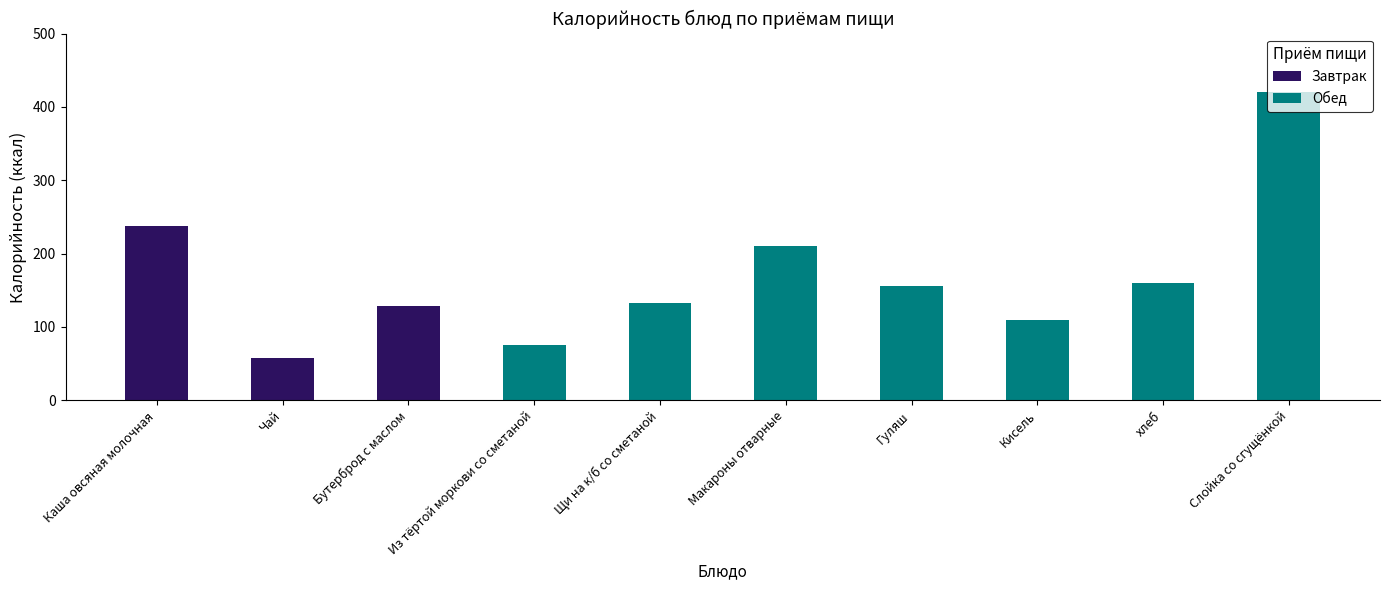

What is the label of the 7th bar from the left?

Гуляш